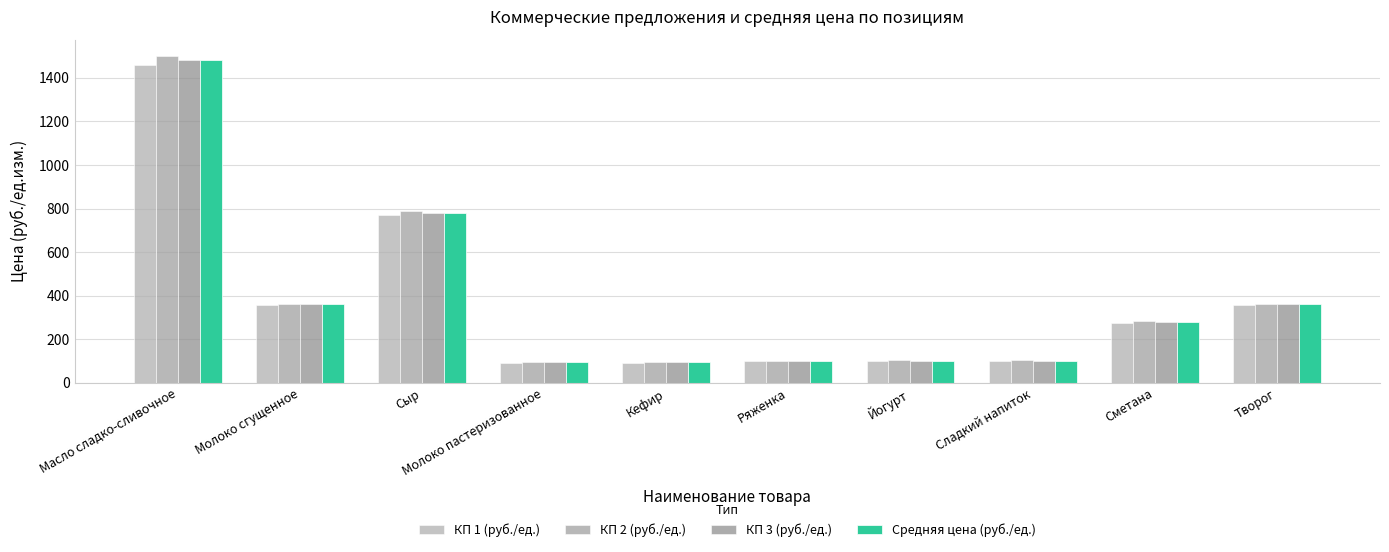

What is the sum of all КП 1 (руб./ед.) values?

3704